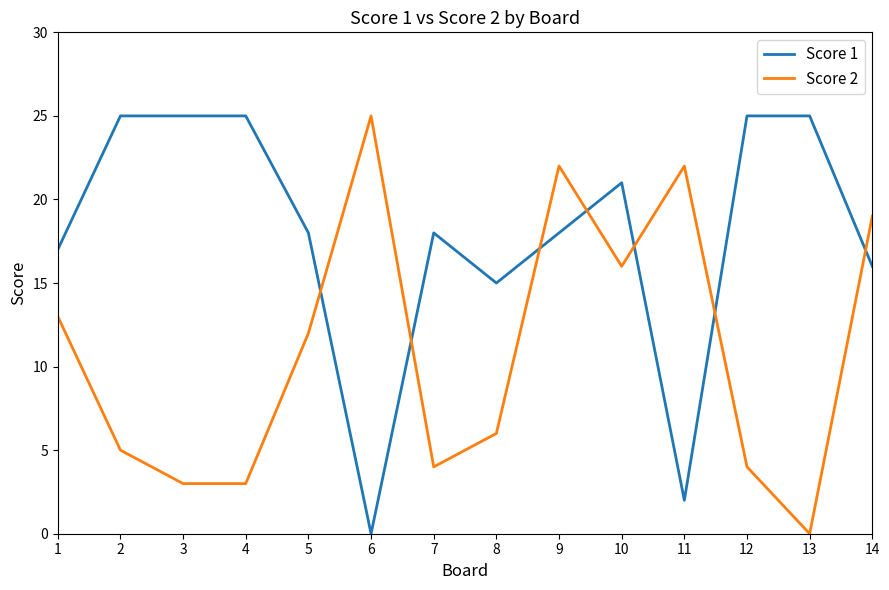

Rank the series by their average value, from lowest to highest.

Score 2, Score 1